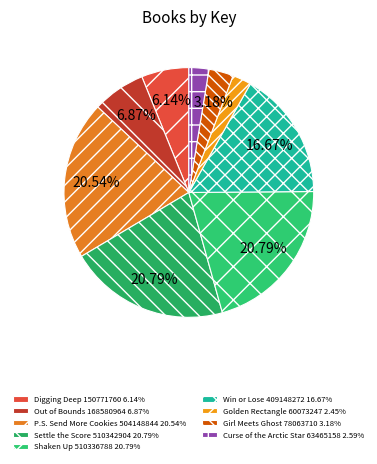

How many segments does this pie chart have?

9